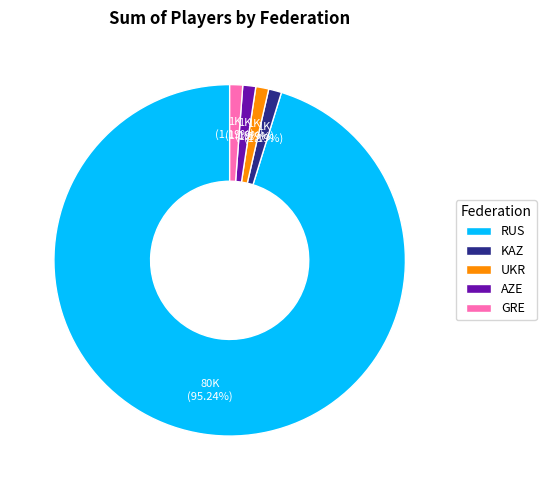

What is the ratio of the value at GRE to the value at AZE?

1.0